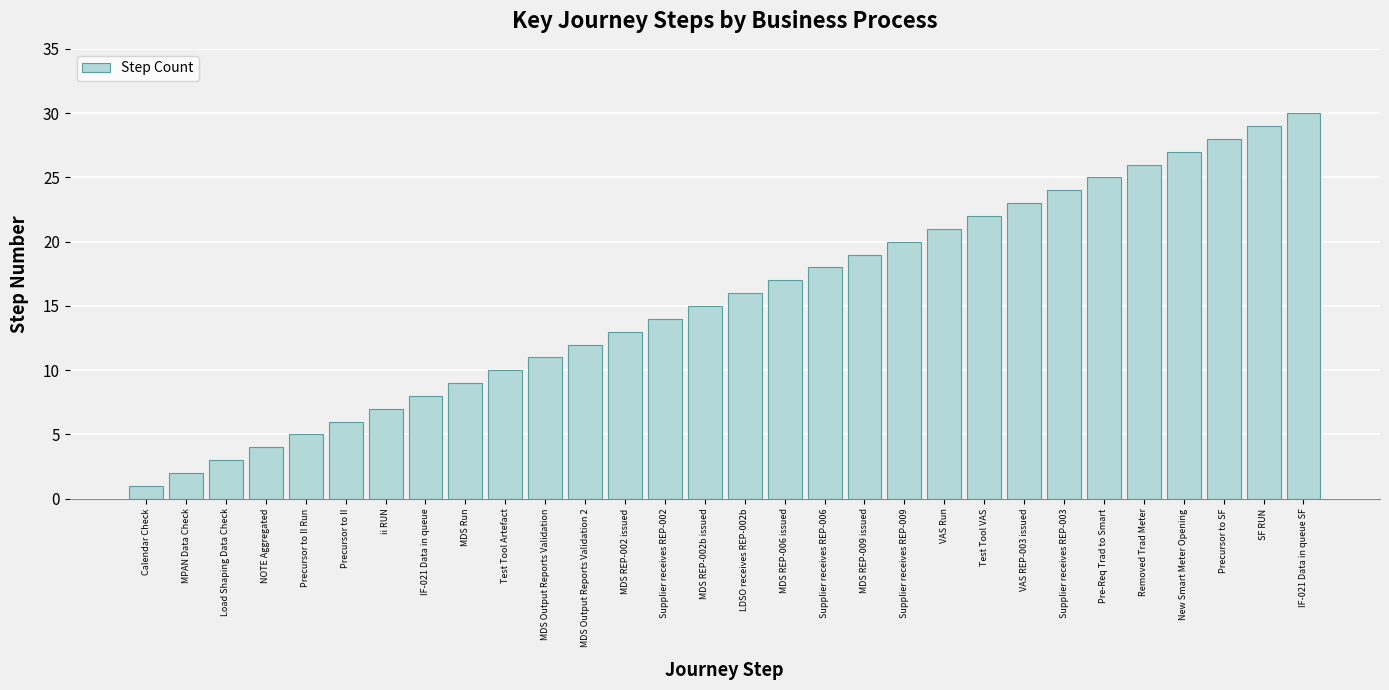

What is the difference between the second highest and minimum values?

28